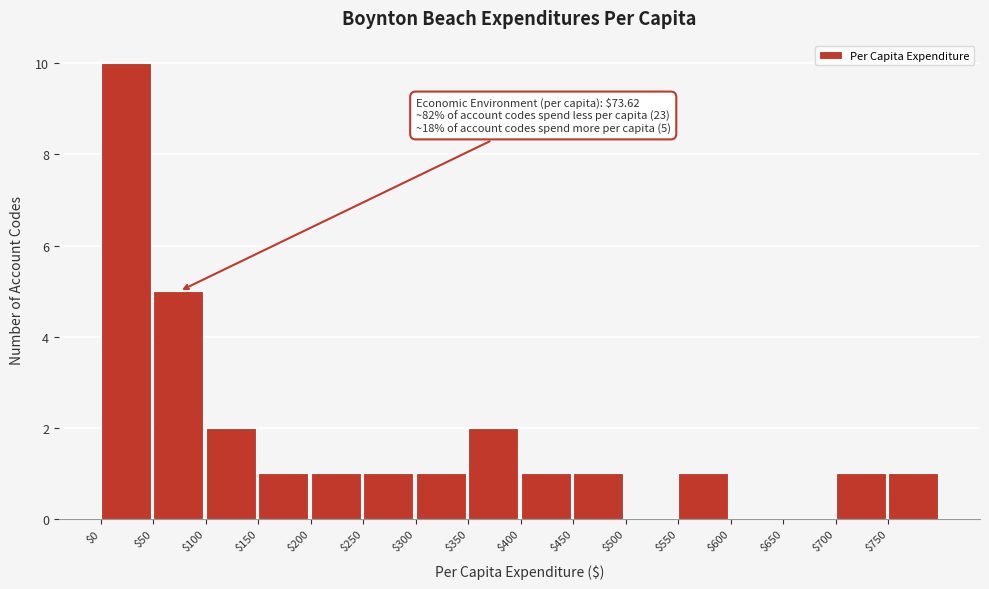

Over which range of the x-axis is the bar tallest?

0 to 50